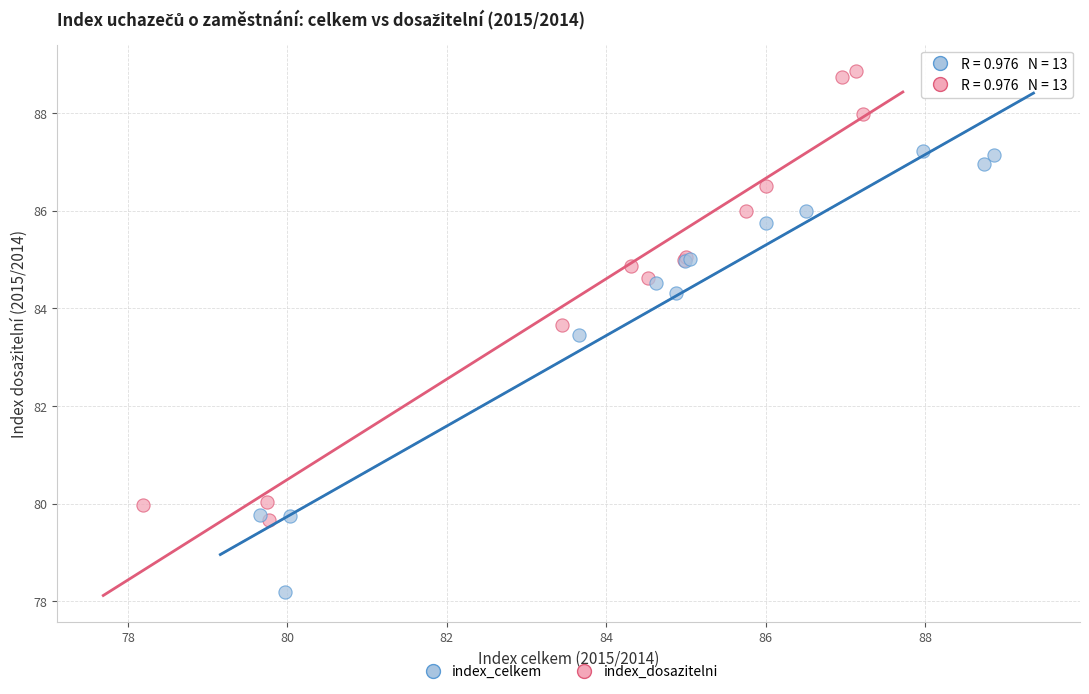

Which series contains the lowest Y value?

index_celkem